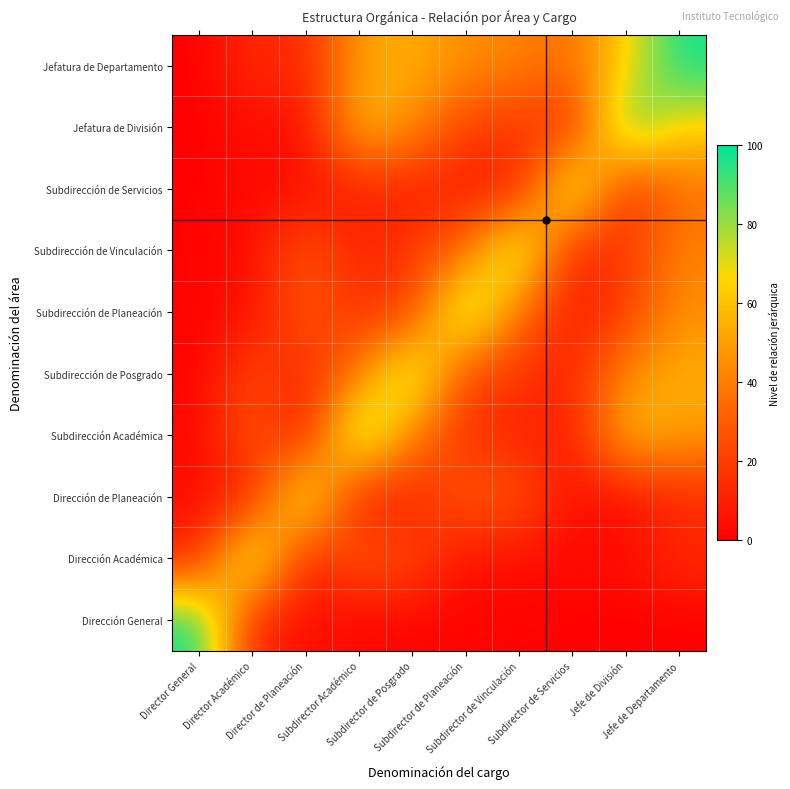

Reading left to right, what are all the values shown in this chart?

Dirección General: Director General=100	Director Académico=10	Director de Planeación=5	Subdirector Académico=2	Subdirector de Posgrado=1	Subdirector de Planeación=1	Subdirector de Vinculación=1	Subdirector de Servicios=1	Jefe de División=0	Jefe de Departamento=0
Dirección Académica: Director General=10	Director Académico=90	Director de Planeación=8	Subdirector Académico=30	Subdirector de Posgrado=25	Subdirector de Planeación=5	Subdirector de Vinculación=5	Subdirector de Servicios=3	Jefe de División=5	Jefe de Departamento=15
Dirección de Planeación: Director General=5	Director Académico=8	Director de Planeación=85	Subdirector Académico=5	Subdirector de Posgrado=10	Subdirector de Planeación=30	Subdirector de Vinculación=28	Subdirector de Servicios=5	Jefe de División=3	Jefe de Departamento=12
Subdirección Académica: Director General=2	Director Académico=30	Director de Planeación=5	Subdirector Académico=95	Subdirector de Posgrado=40	Subdirector de Planeación=15	Subdirector de Vinculación=12	Subdirector de Servicios=8	Jefe de División=60	Jefe de Departamento=50
Subdirección de Posgrado: Director General=1	Director Académico=25	Director de Planeación=10	Subdirector Académico=40	Subdirector de Posgrado=88	Subdirector de Planeación=20	Subdirector de Vinculación=18	Subdirector de Servicios=10	Jefe de División=45	Jefe de Departamento=55
Subdirección de Planeación: Director General=1	Director Académico=5	Director de Planeación=30	Subdirector Académico=15	Subdirector de Posgrado=20	Subdirector de Planeación=92	Subdirector de Vinculación=35	Subdirector de Servicios=8	Jefe de División=20	Jefe de Departamento=45
Subdirección de Vinculación: Director General=1	Director Académico=5	Director de Planeación=28	Subdirector Académico=12	Subdirector de Posgrado=18	Subdirector de Planeación=35	Subdirector de Vinculación=90	Subdirector de Servicios=8	Jefe de División=18	Jefe de Departamento=42
Subdirección de Servicios: Director General=1	Director Académico=3	Director de Planeación=5	Subdirector Académico=8	Subdirector de Posgrado=10	Subdirector de Planeación=8	Subdirector de Vinculación=8	Subdirector de Servicios=88	Jefe de División=12	Jefe de Departamento=35
Jefatura de División: Director General=0	Director Académico=5	Director de Planeación=3	Subdirector Académico=60	Subdirector de Posgrado=45	Subdirector de Planeación=20	Subdirector de Vinculación=18	Subdirector de Servicios=12	Jefe de División=95	Jefe de Departamento=65
Jefatura de Departamento: Director General=0	Director Académico=15	Director de Planeación=12	Subdirector Académico=50	Subdirector de Posgrado=55	Subdirector de Planeación=45	Subdirector de Vinculación=42	Subdirector de Servicios=35	Jefe de División=65	Jefe de Departamento=98